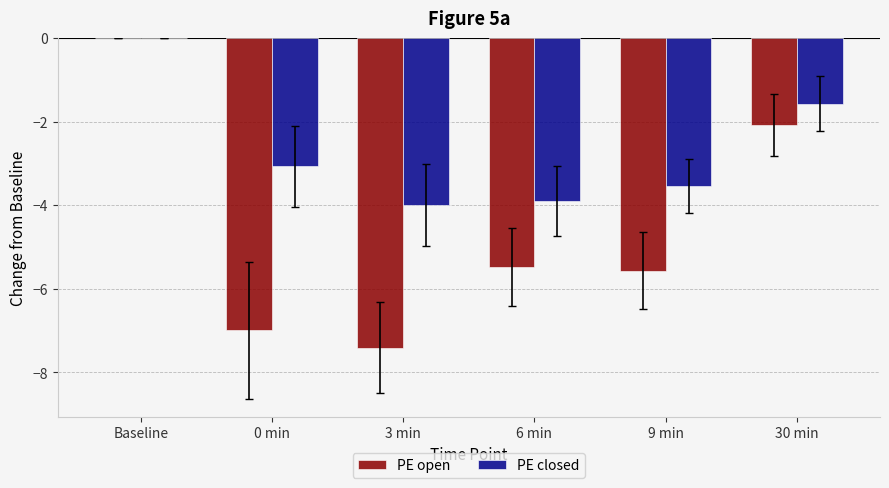

Which label corresponds to the largest value in the chart?

Baseline